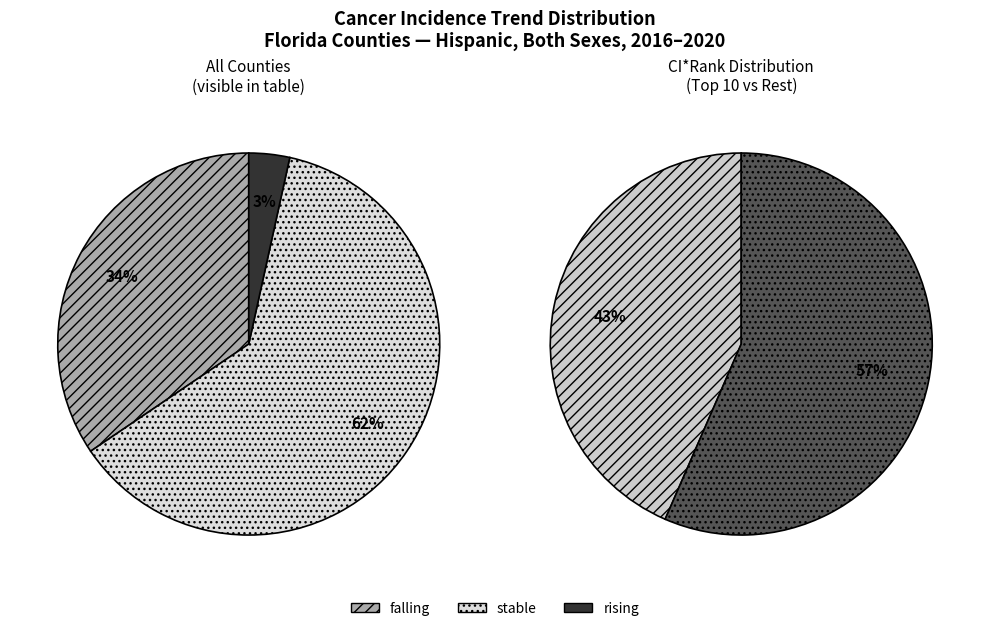

To the nearest percent, what is the average slice percentage?

33%